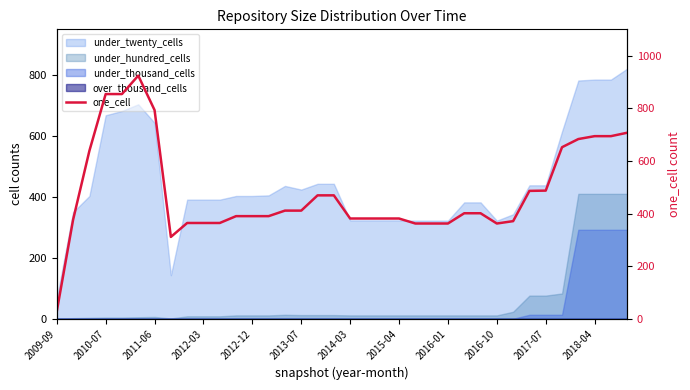

What is the maximum value shown in the chart?

924